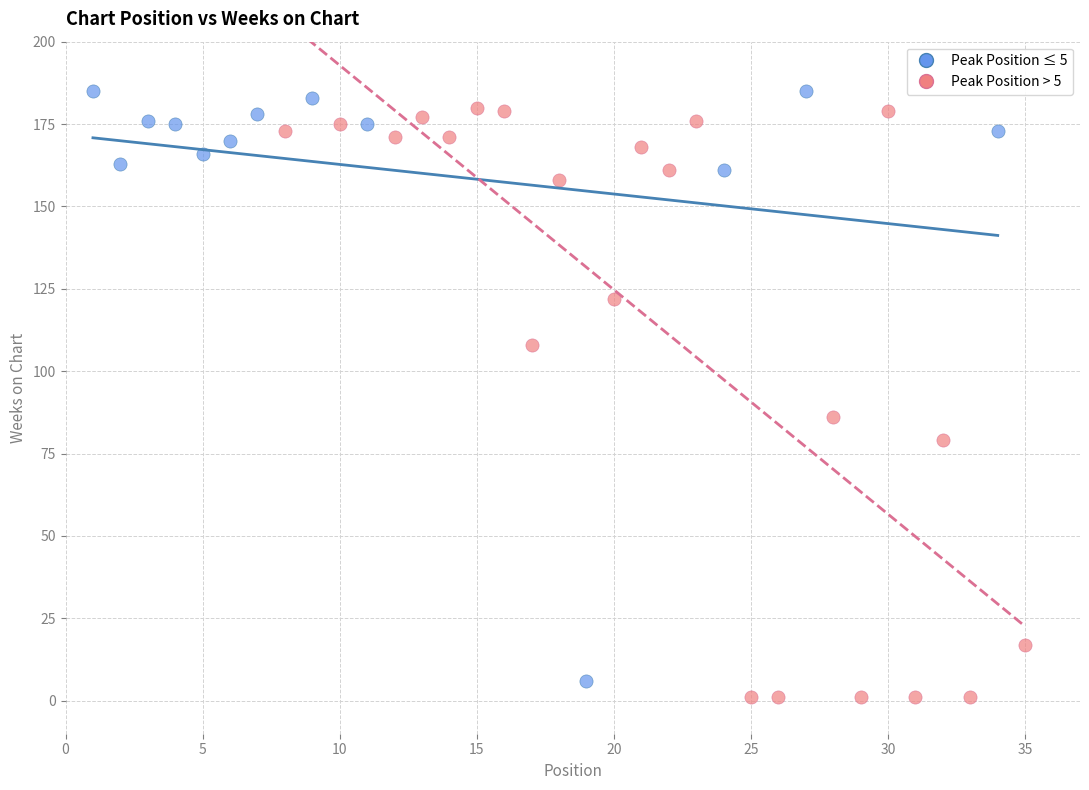

What are all the series names shown in the legend?

Peak Position ≤ 5, Peak Position > 5